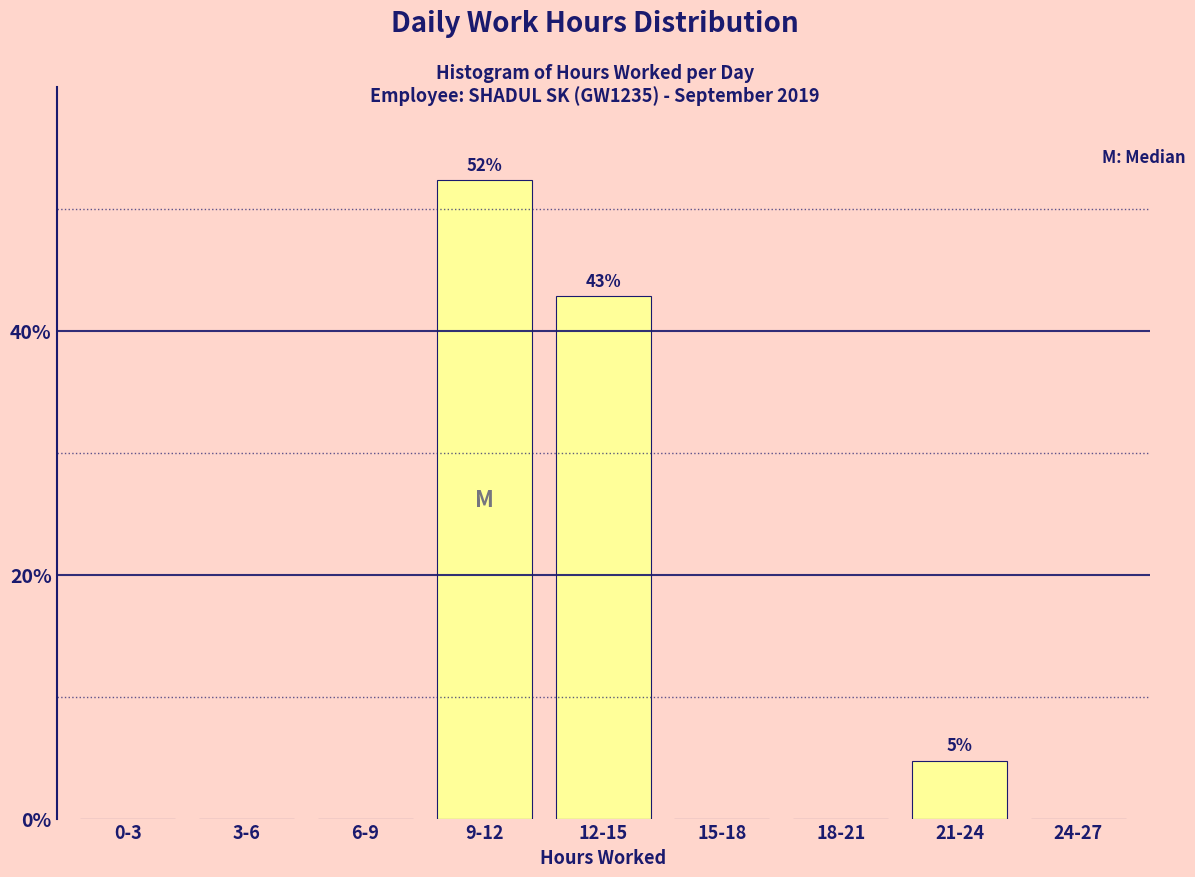

Reading right to left, extract all data points from this chart.

24-27=0.0	21-24=4.8	18-21=0.0	15-18=0.0	12-15=42.9	9-12=52.4	6-9=0.0	3-6=0.0	0-3=0.0